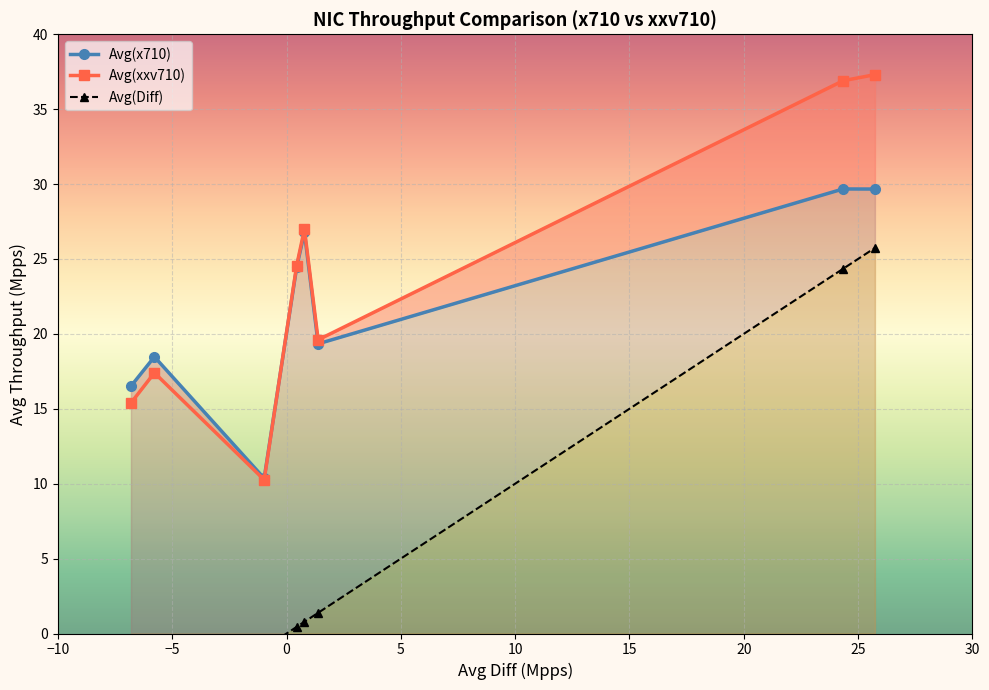

Reading right to left, list all the values displayed in this chart.

Avg(x710): 29.7	29.7	19.3	26.8	24.4	10.4	18.5	16.5
Avg(xxv710): 37.3	36.9	19.6	27.0	24.6	10.3	17.4	15.4
Avg(Diff): 25.7	24.3	1.4	0.8	0.4	-1.0	-5.8	-6.8